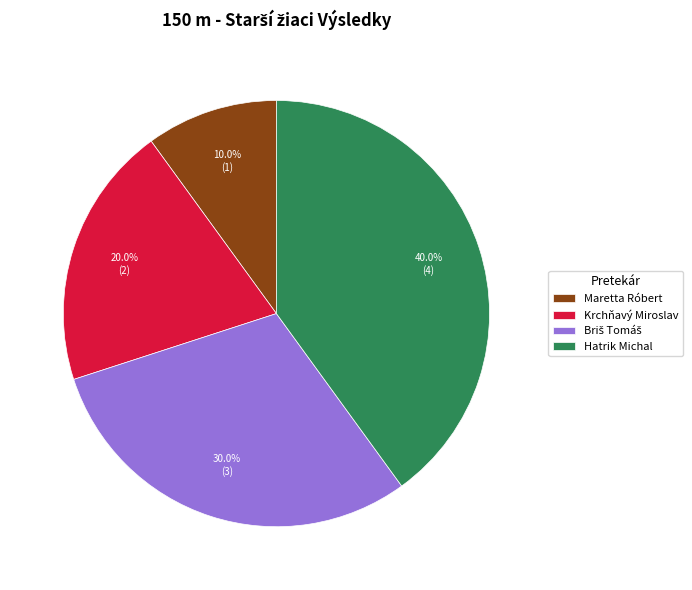

What is the smallest slice in the pie chart?

Maretta Róbert